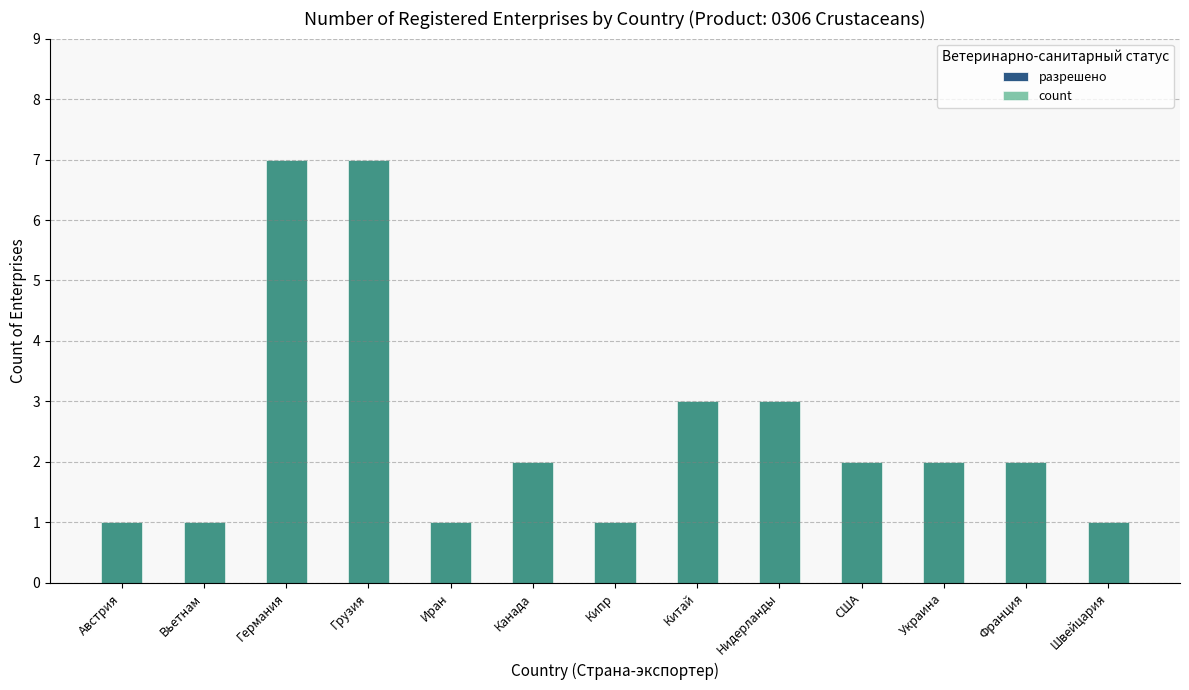

Is the value of count at Австрия greater than the value of разрешено at Германия?

No